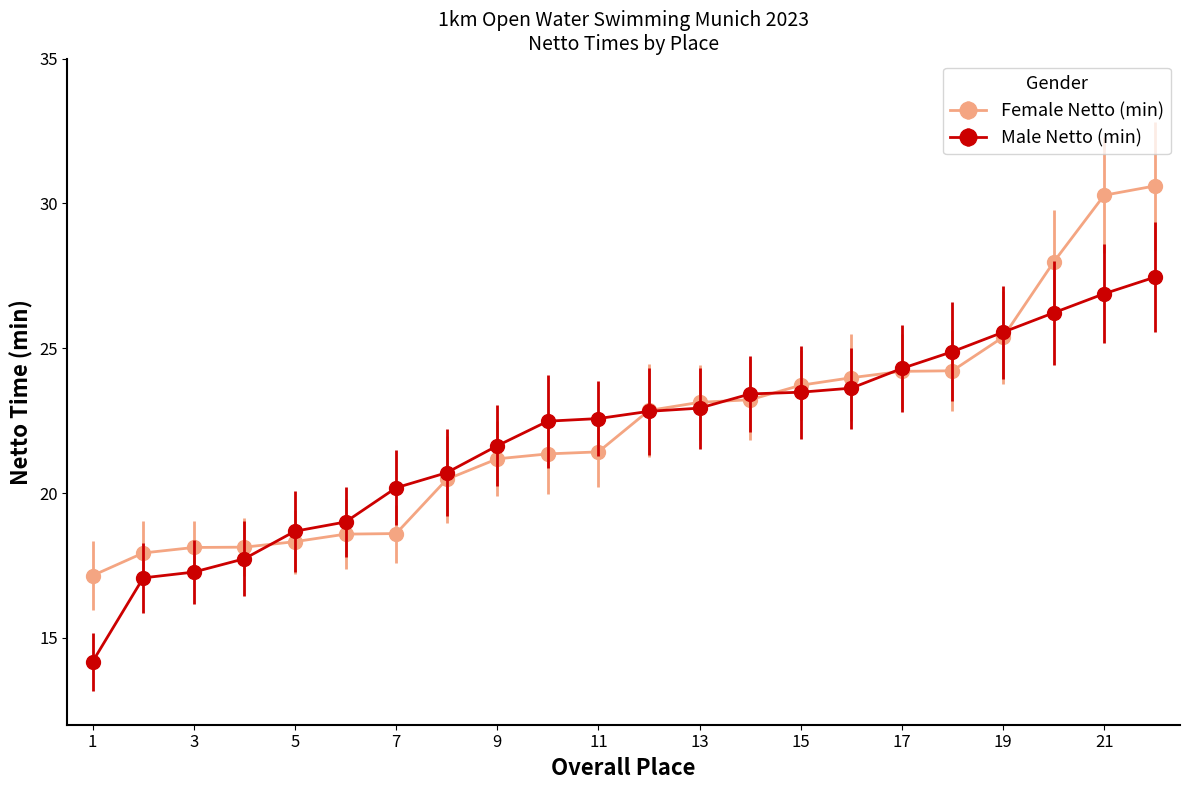

Rank the series by their maximum value, from highest to lowest.

Female Netto (min), Male Netto (min)